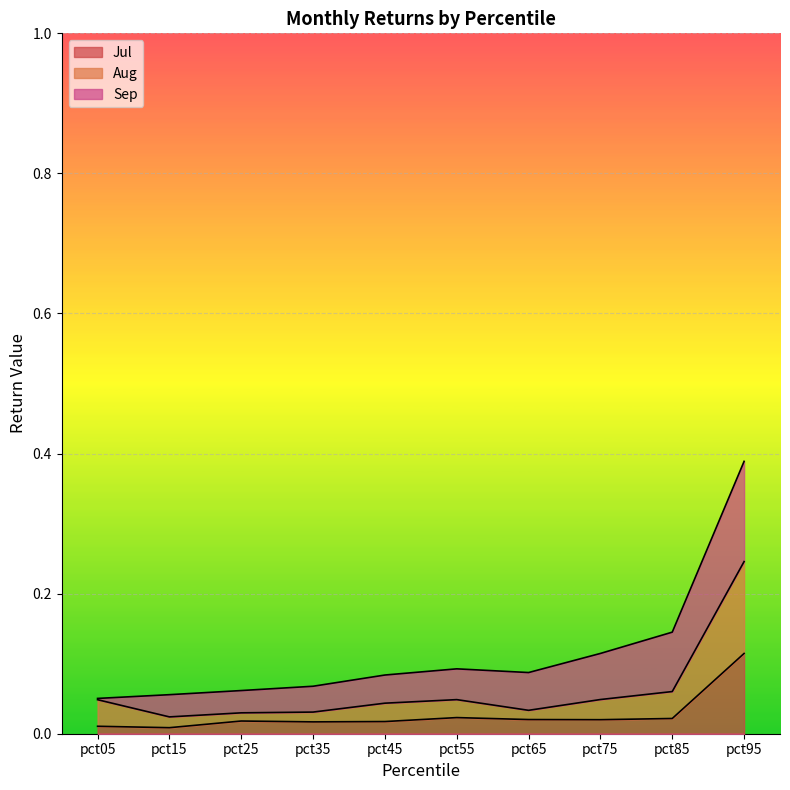

True or false: Jul has a value of 0.0 at pct15.

True